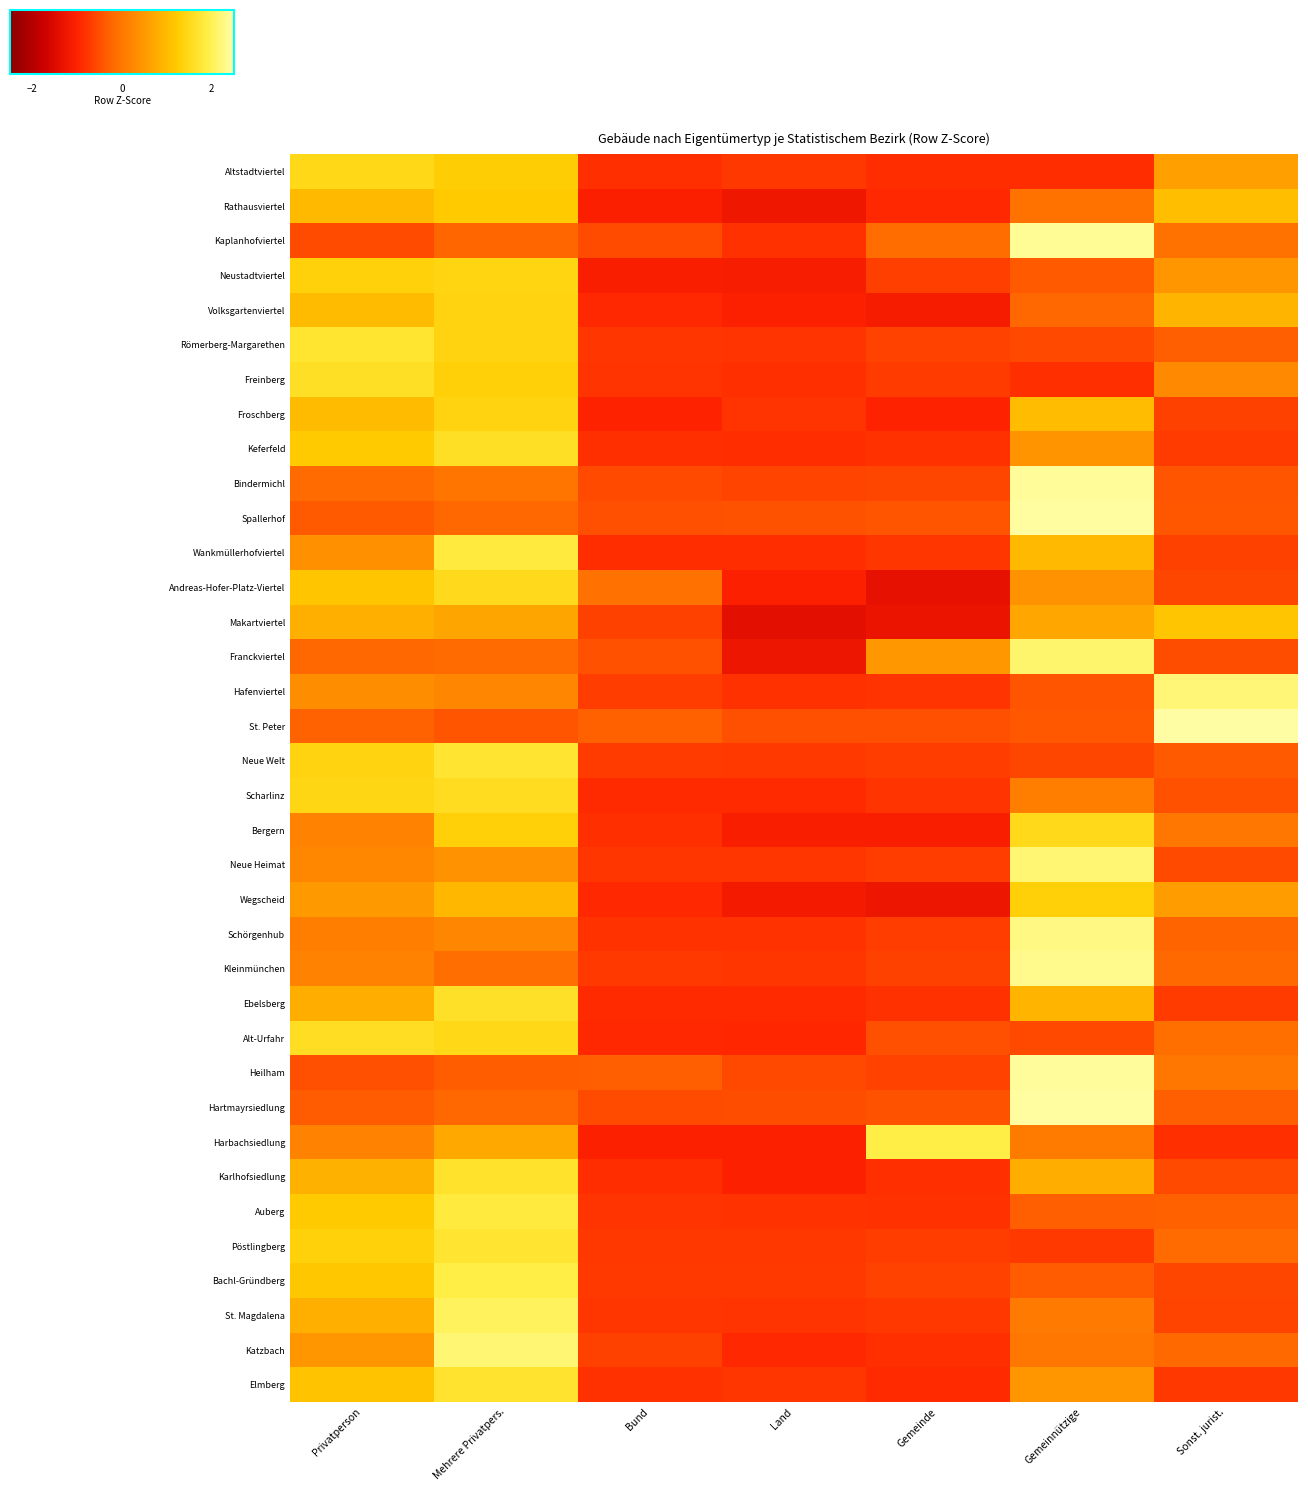

Which label corresponds to the largest value in the chart?

Sonst. jurist.